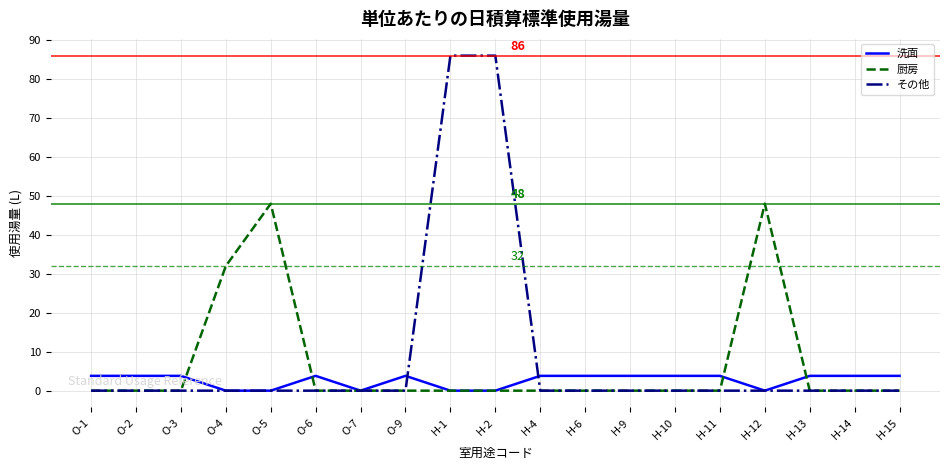

List the series in order of their peak value, lowest first.

洗面, 厨房, その他